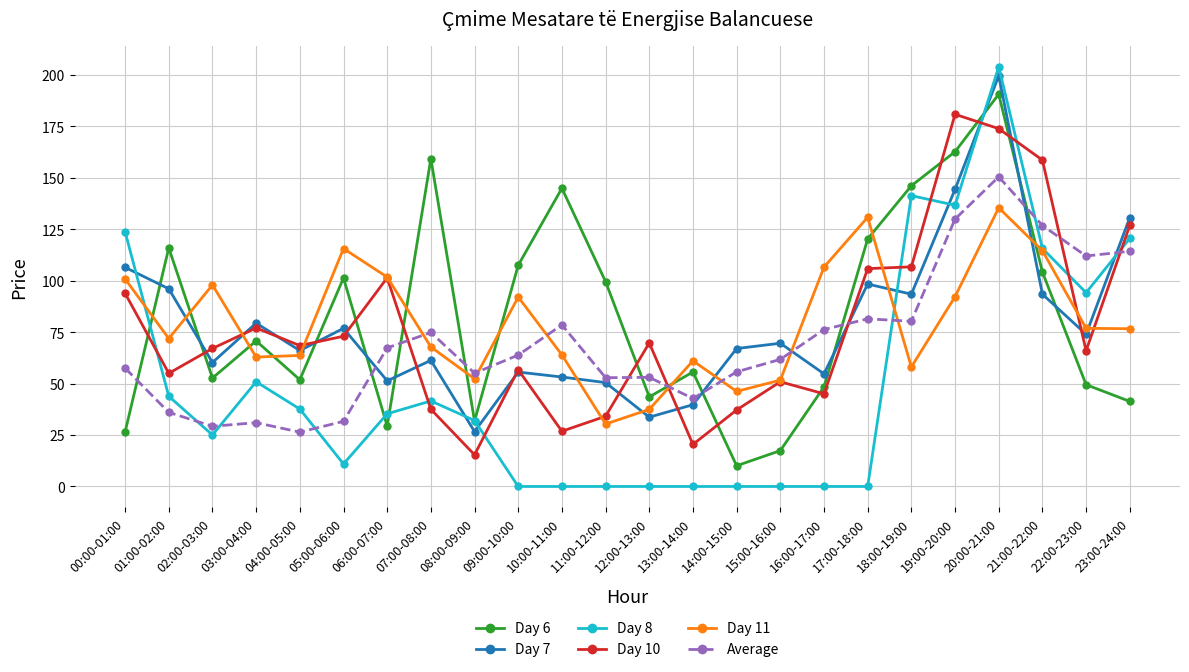

Where do Day 6 and Day 10 first cross each other?

00:00-01:00 and 01:00-02:00